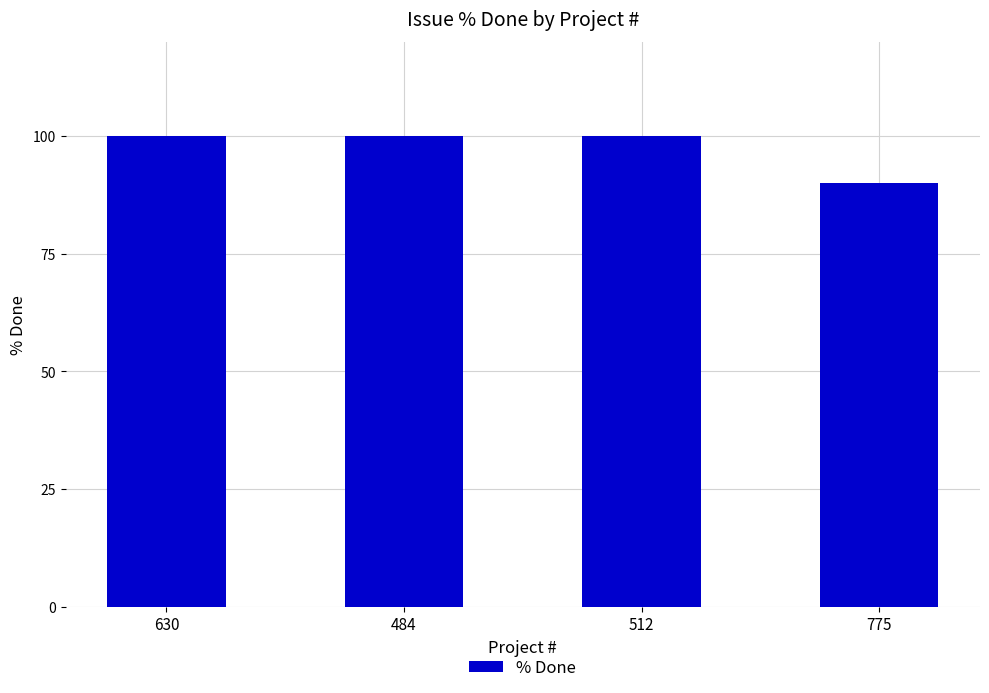

The value at 484 is 100. True or false?

True